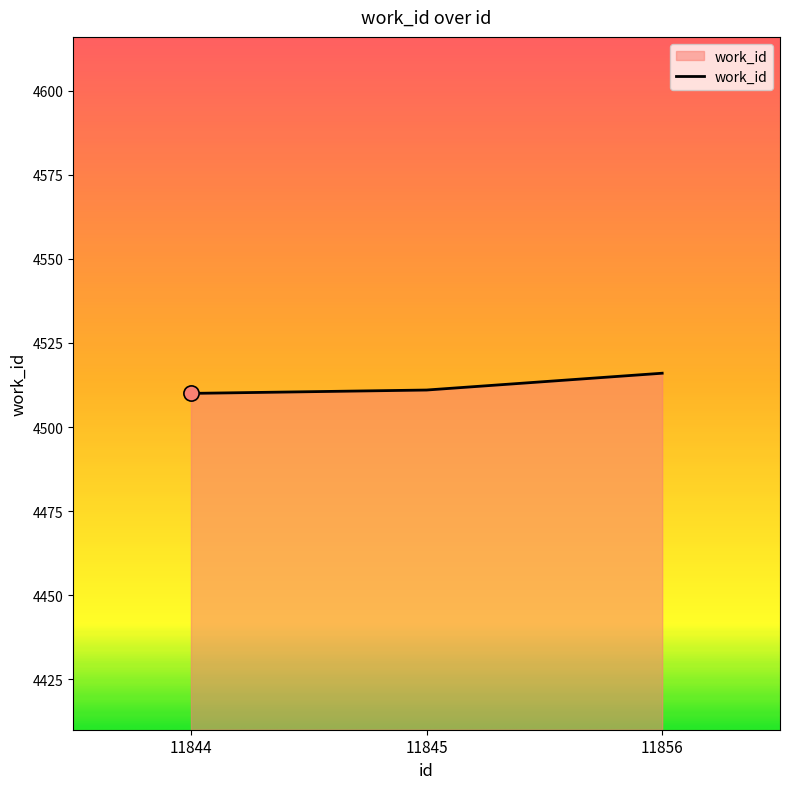

What is the change in value from 11844 to 11845?

+1